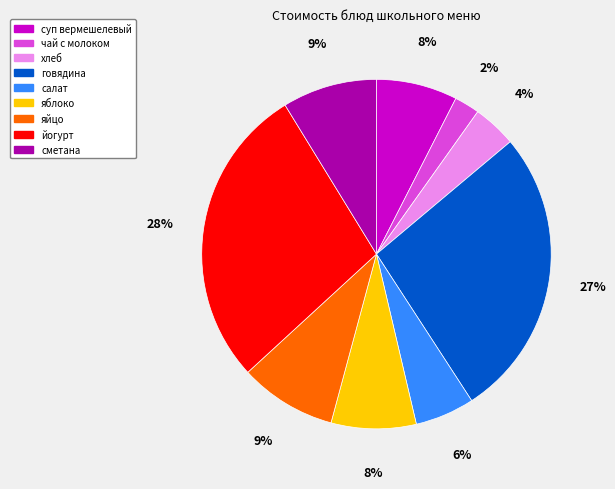

Which category has the smallest portion of the pie?

чай с молоком